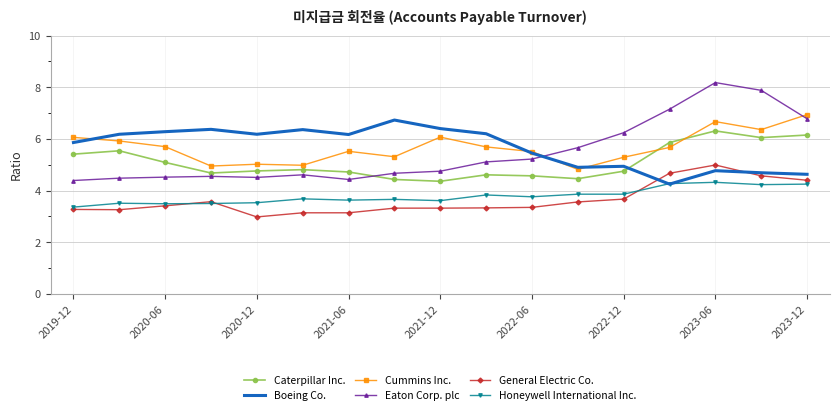

Which series has the largest range (max minus min)?

Eaton Corp. plc